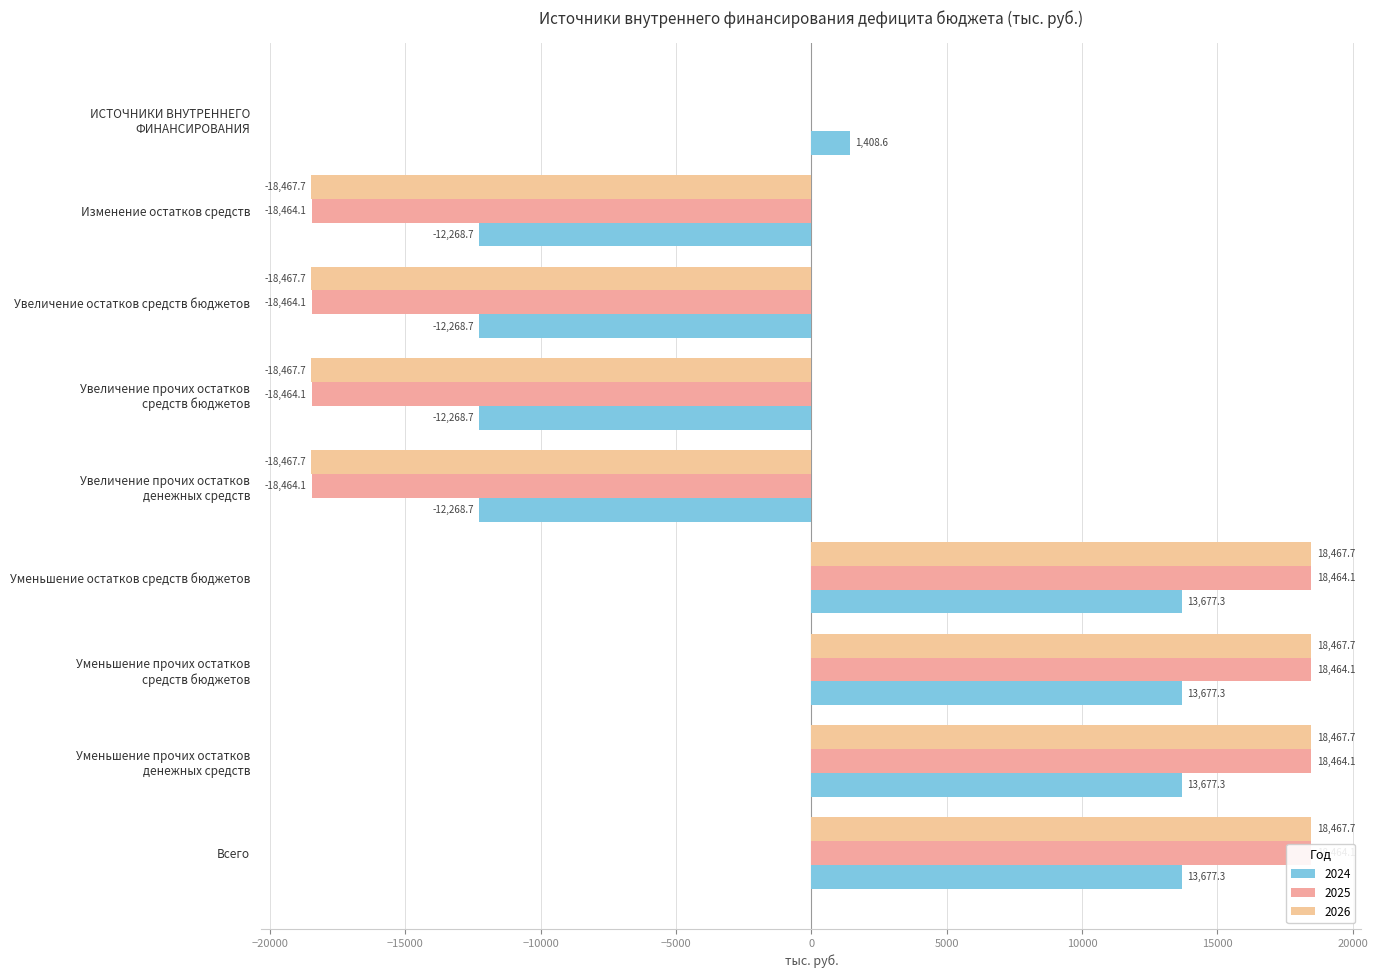

The 2026 series shows 20561.4 at ИСТОЧНИКИ ВНУТРЕННЕГО
ФИНАНСИРОВАНИЯ. True or false?

False